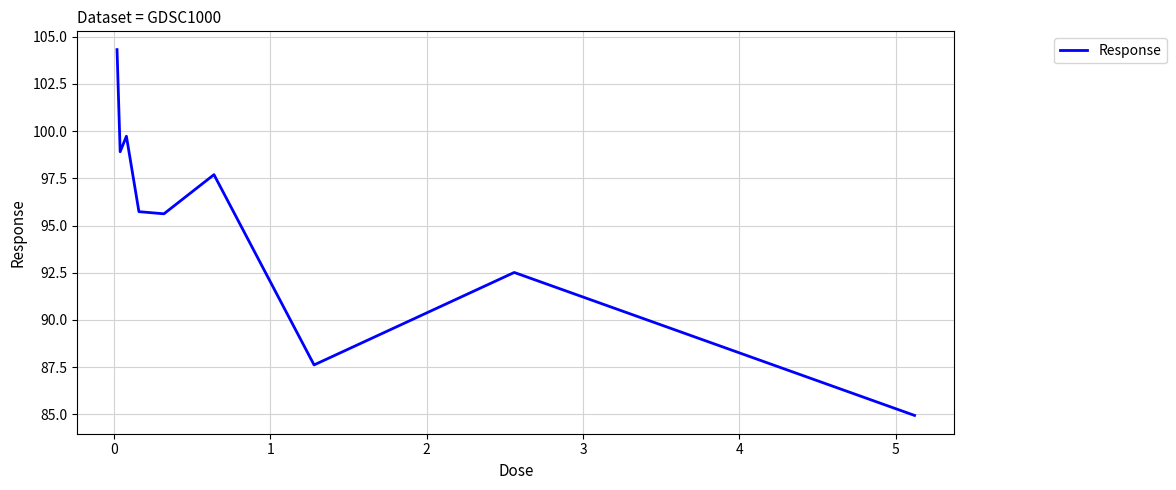

What is the smallest value displayed?

84.9